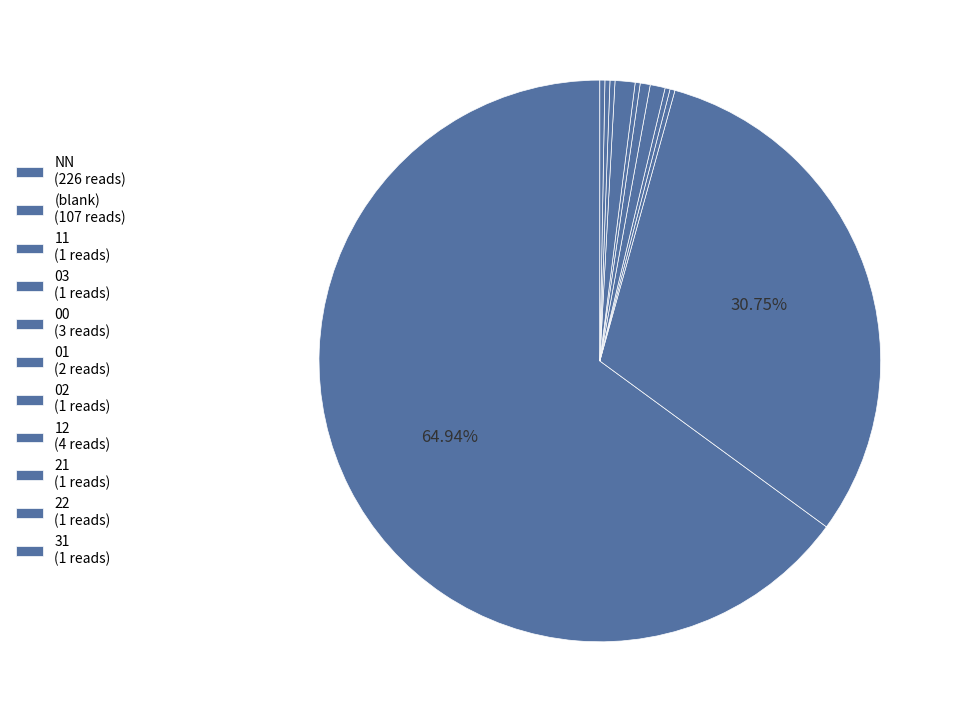

How many slices are in this pie chart?

11